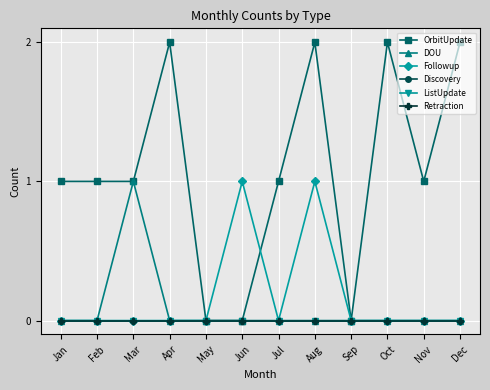

True or false: Followup and Retraction cross at least once.

False